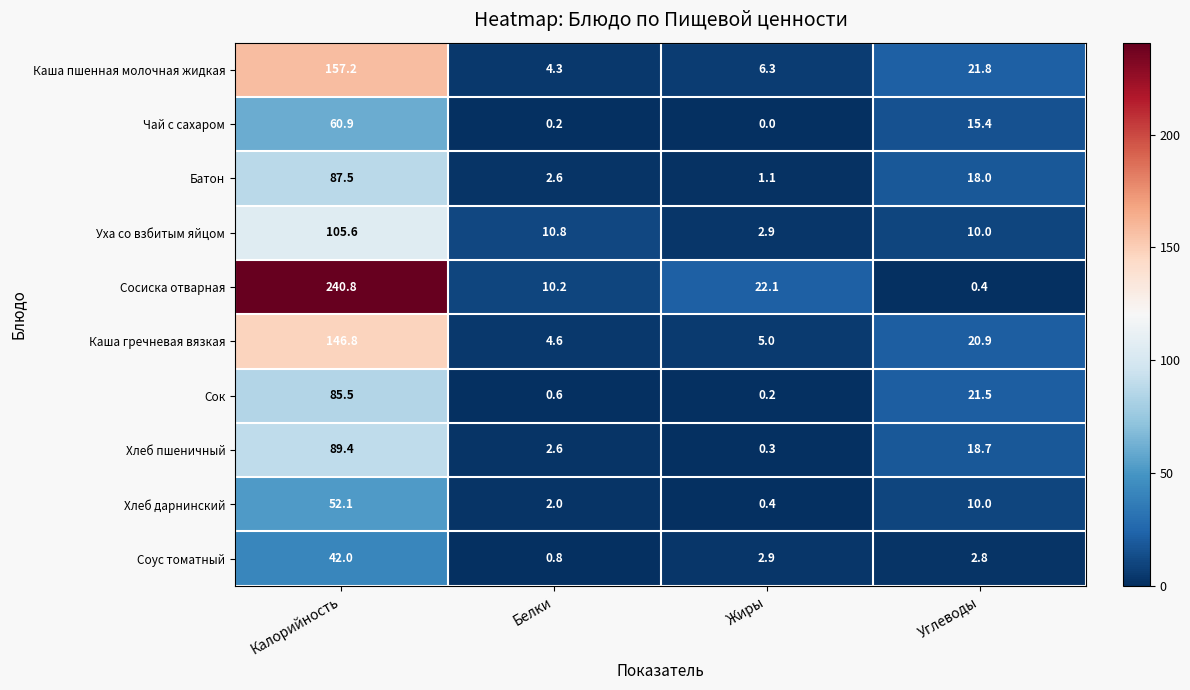

What is the sum of the Хлеб пшеничный values at Калорийность and Жиры?

89.7